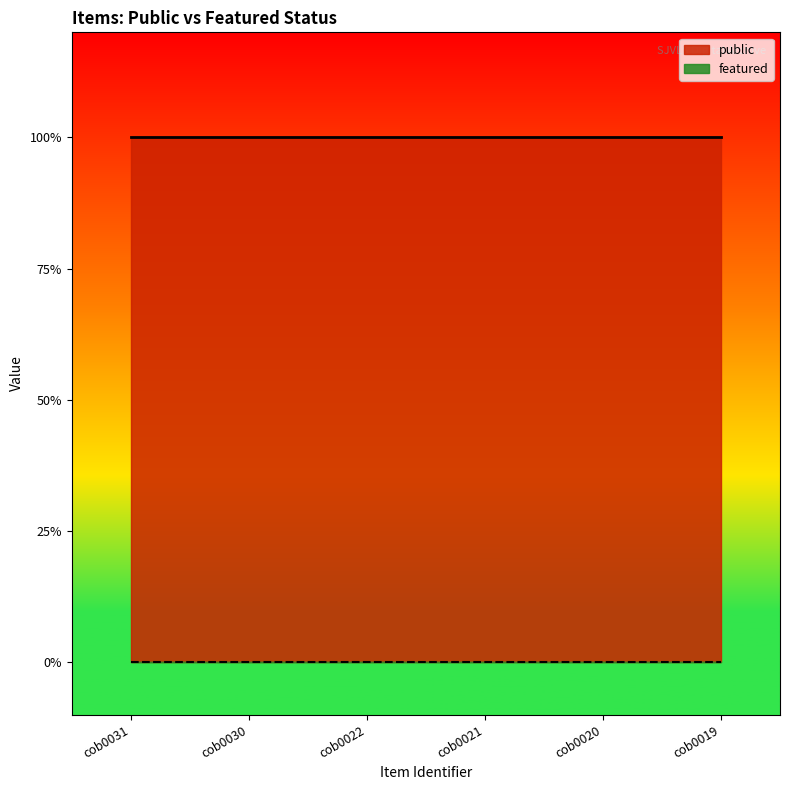

How many lines are shown in the chart?

2